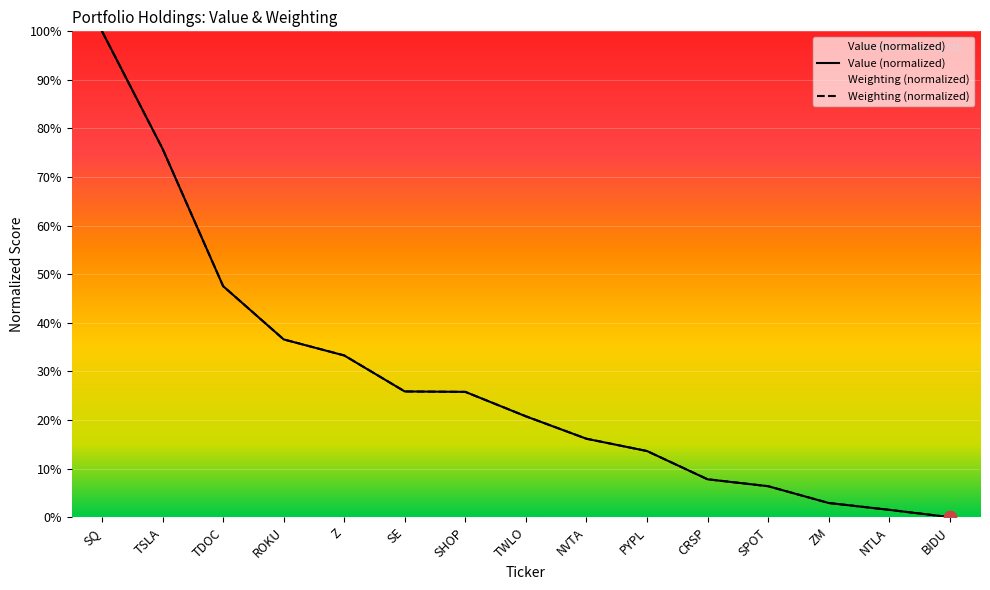

Which series has the widest spread of Y values?

Value (normalized)